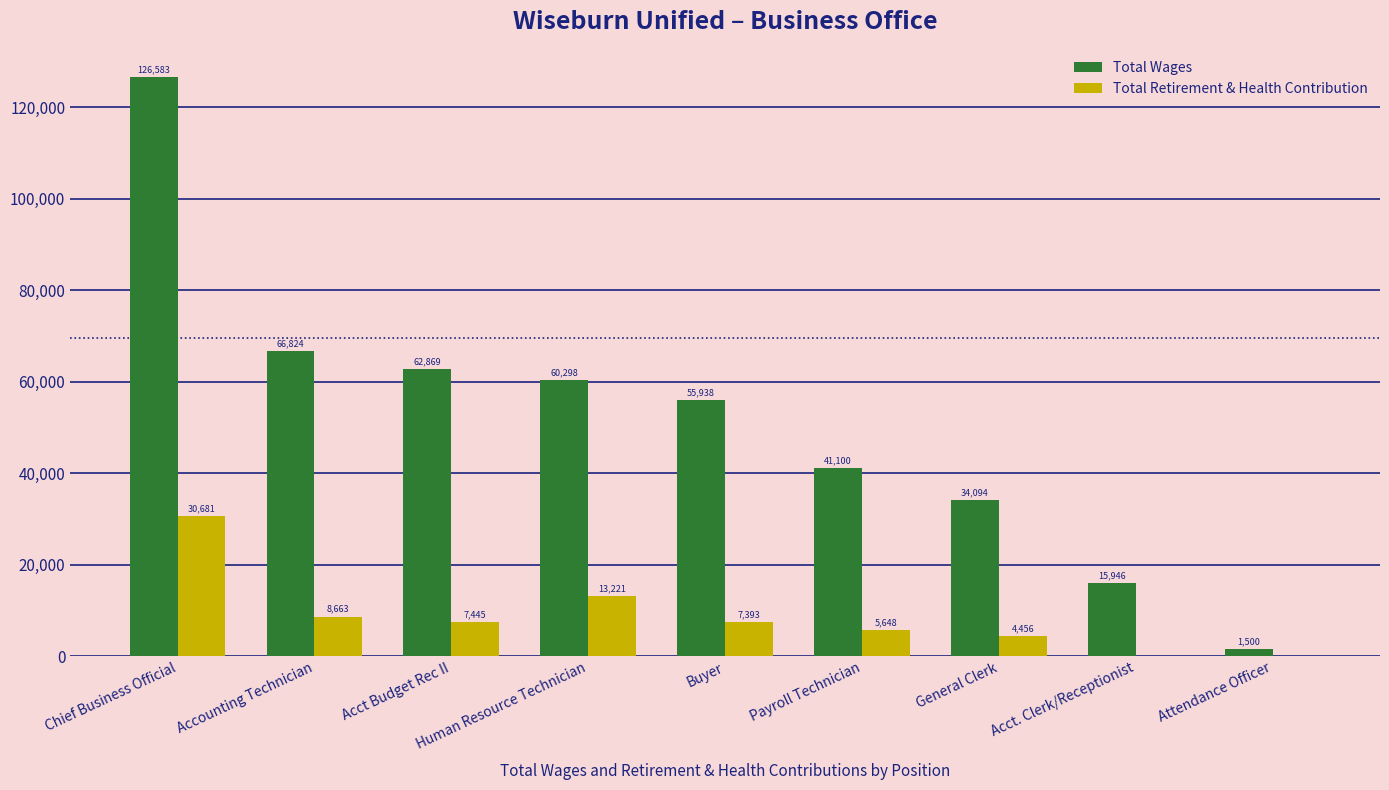

What is the sum of the Total Retirement & Health Contribution values at Buyer and General Clerk?

11848.2